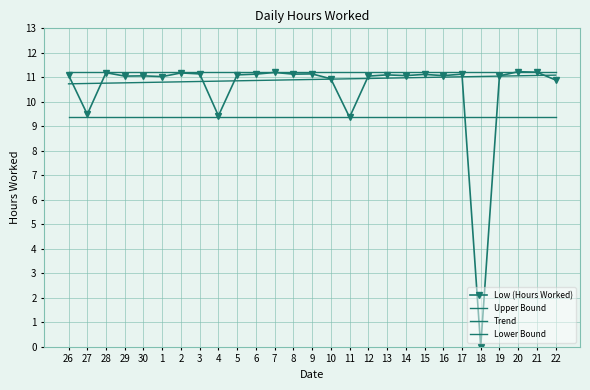

What is the sum of the Upper Bound values at 26 and 2?

22.5